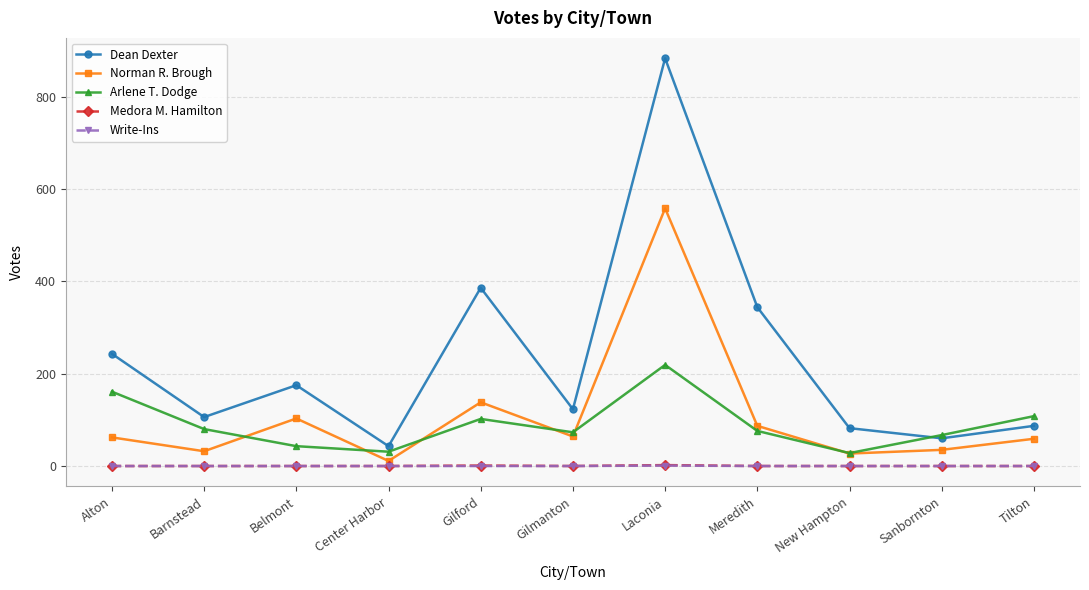

What is the label of the 1st point from the left?

Alton